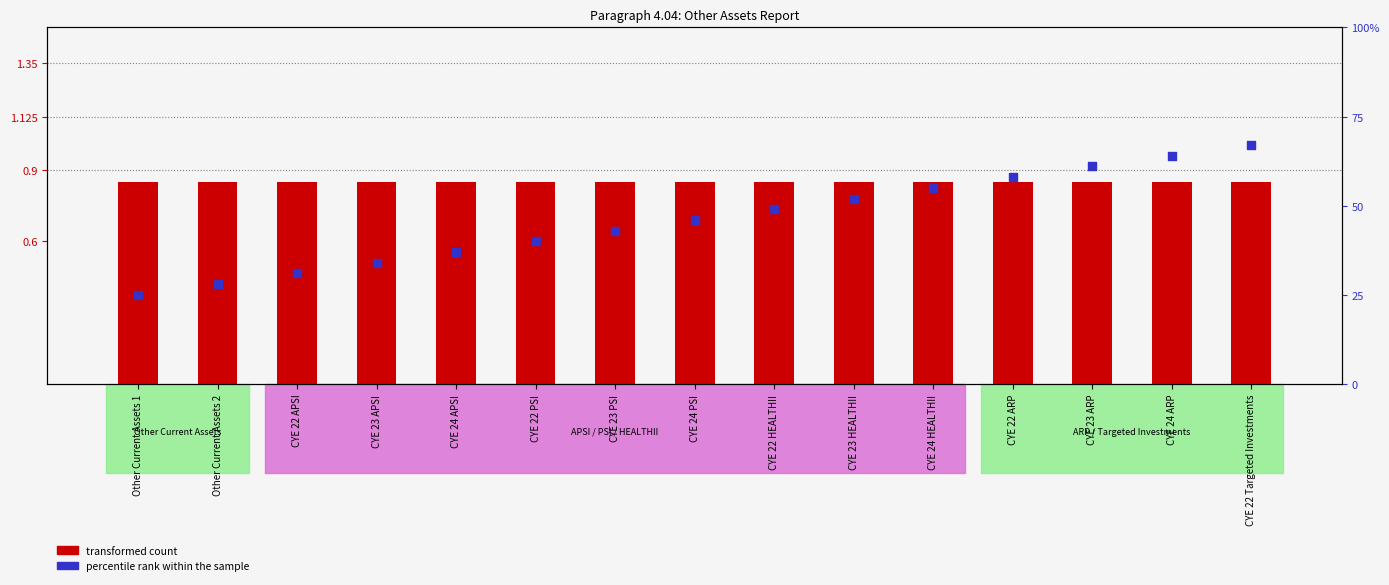

At how many categories does at least one series exceed 16?

15